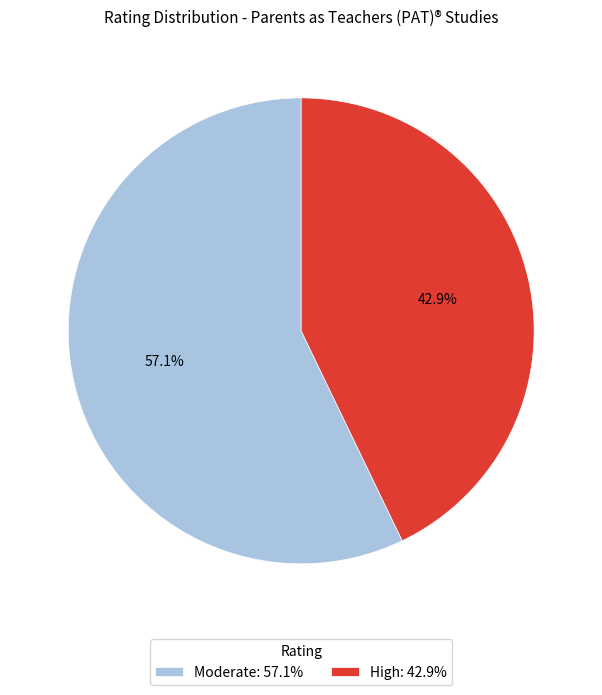

How many slices are in this pie chart?

2